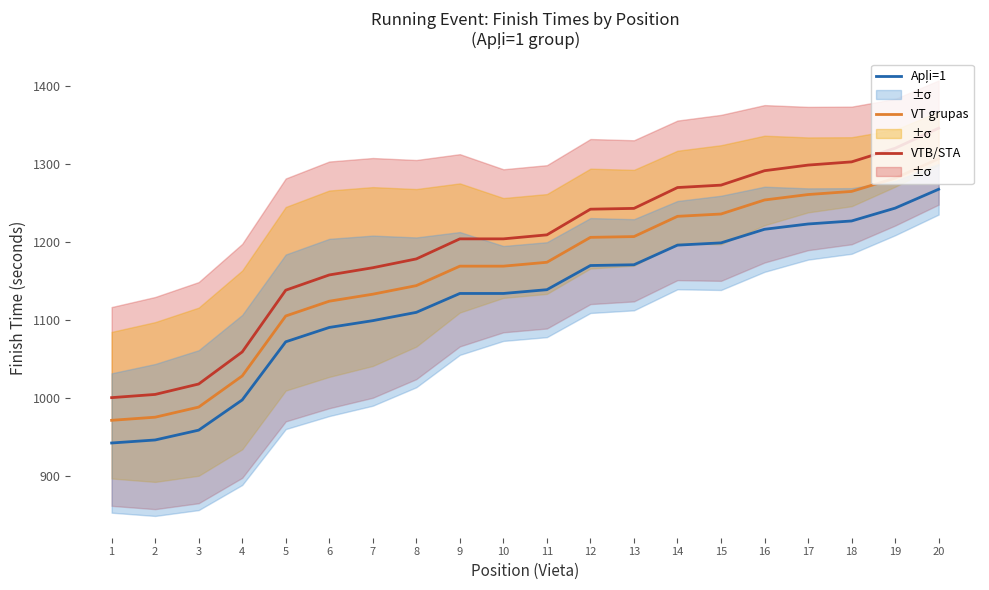

What is the sum of all Apļi=1 values?

22534.1